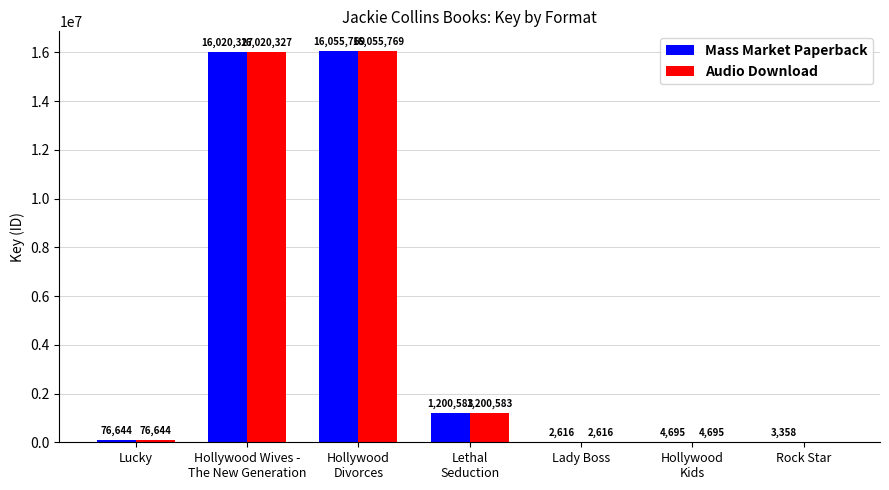

At which category does the chart reach its peak across all series?

Hollywood
Divorces